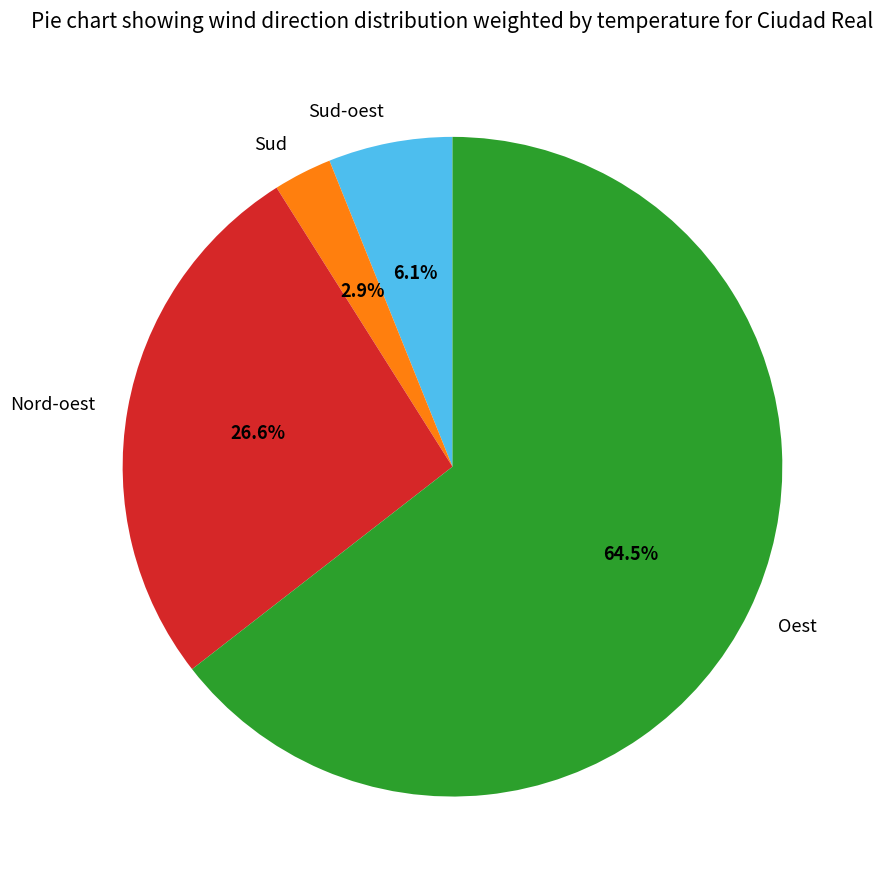

What percentage is the Sud-oest slice, to the nearest percent?

6%